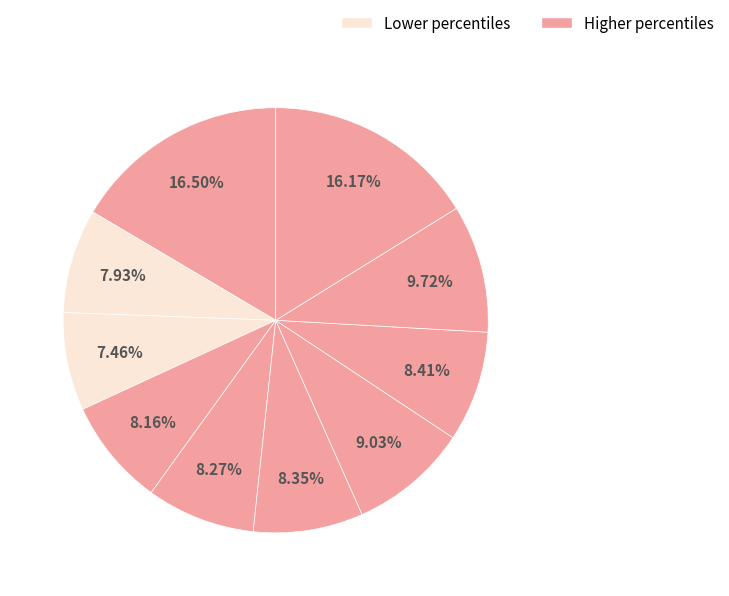

Does any single category account for the majority?

No